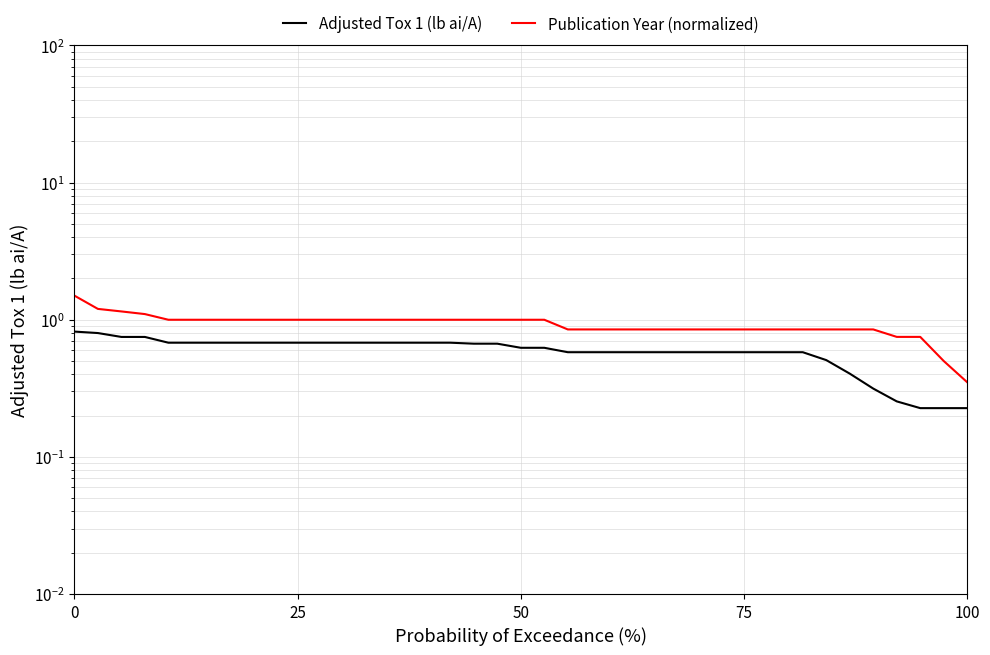

True or false: Publication Year (normalized) and Adjusted Tox 1 (lb ai/A) cross at least once.

False